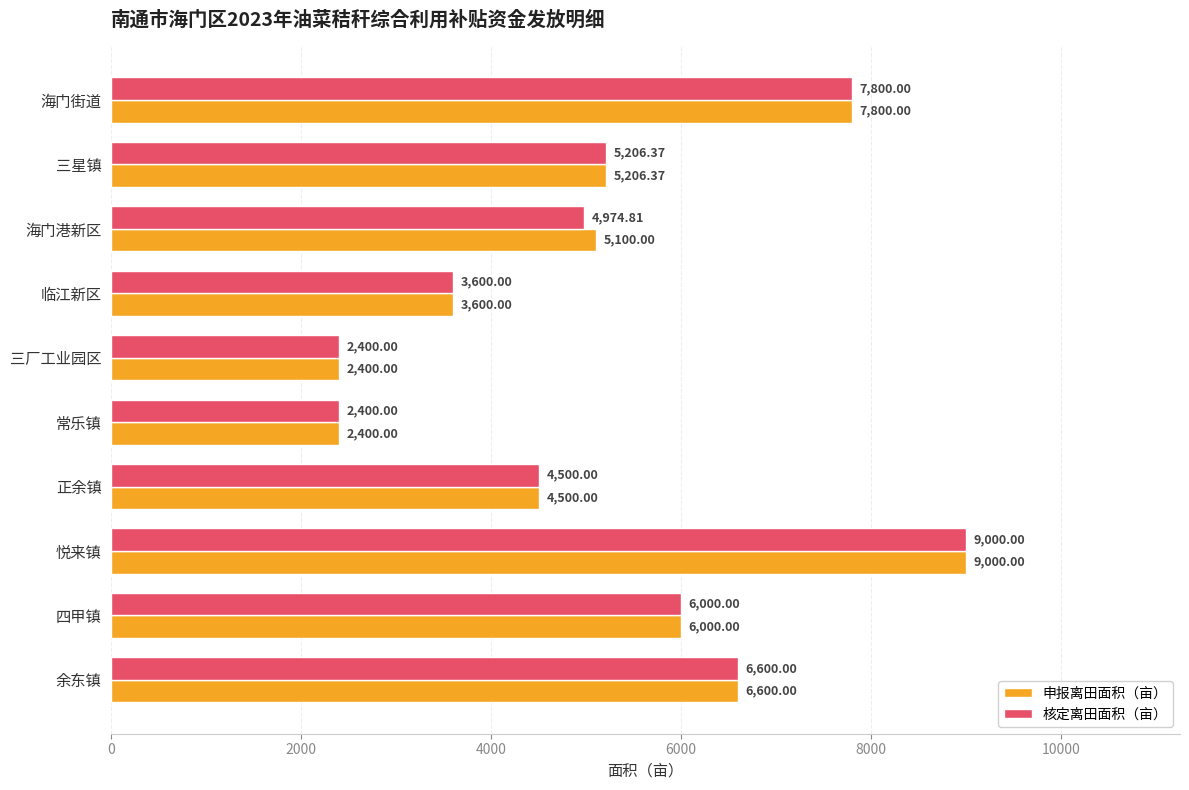

Rank the series by their average value, from highest to lowest.

申报离田面积（亩）, 核定离田面积（亩）